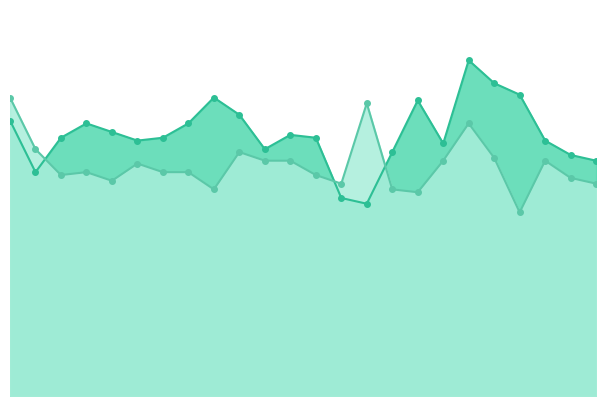

Between 18 and 23, which series saw the biggest shift?

Home Score